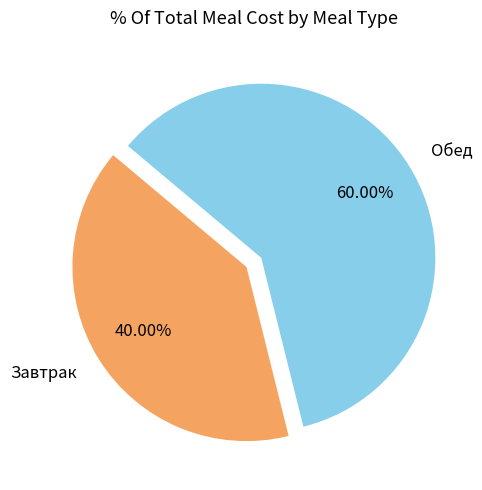

The Обед slice represents 49% of the pie. True or false?

False